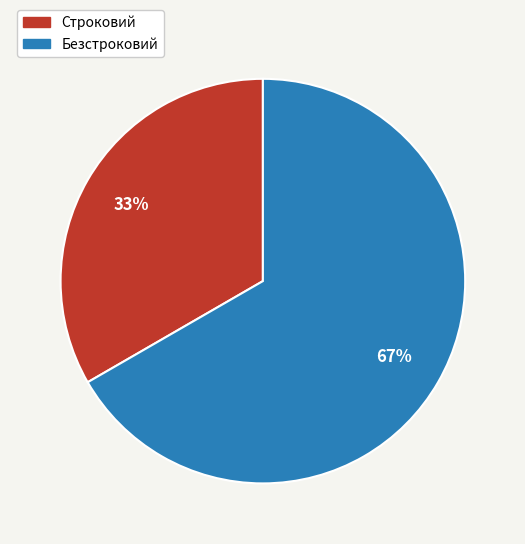

Do Строковий and Безстроковий together represent more than half of the pie?

Yes